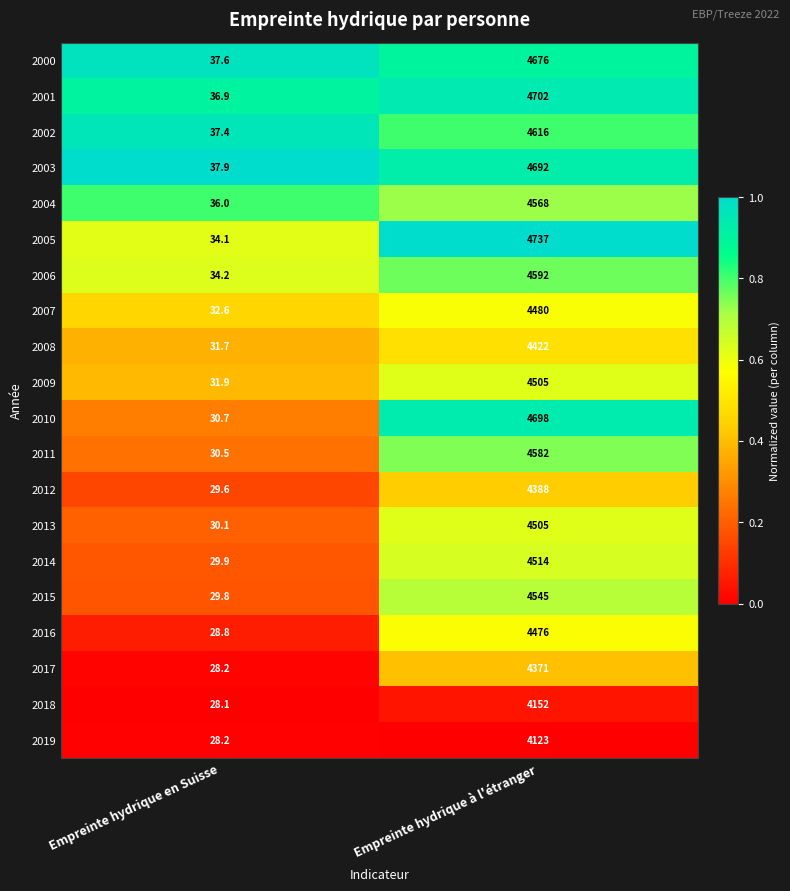

Between Empreinte hydrique en Suisse and Empreinte hydrique à l'étranger, which series saw the biggest shift?

2005